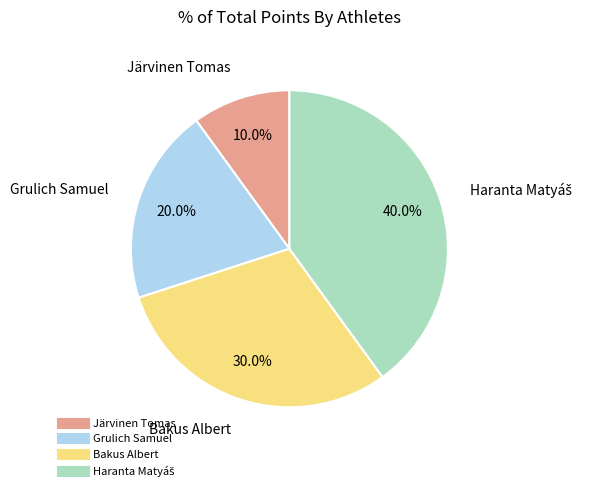

To the nearest percent, what percentage of the pie is Järvinen Tomas?

10%